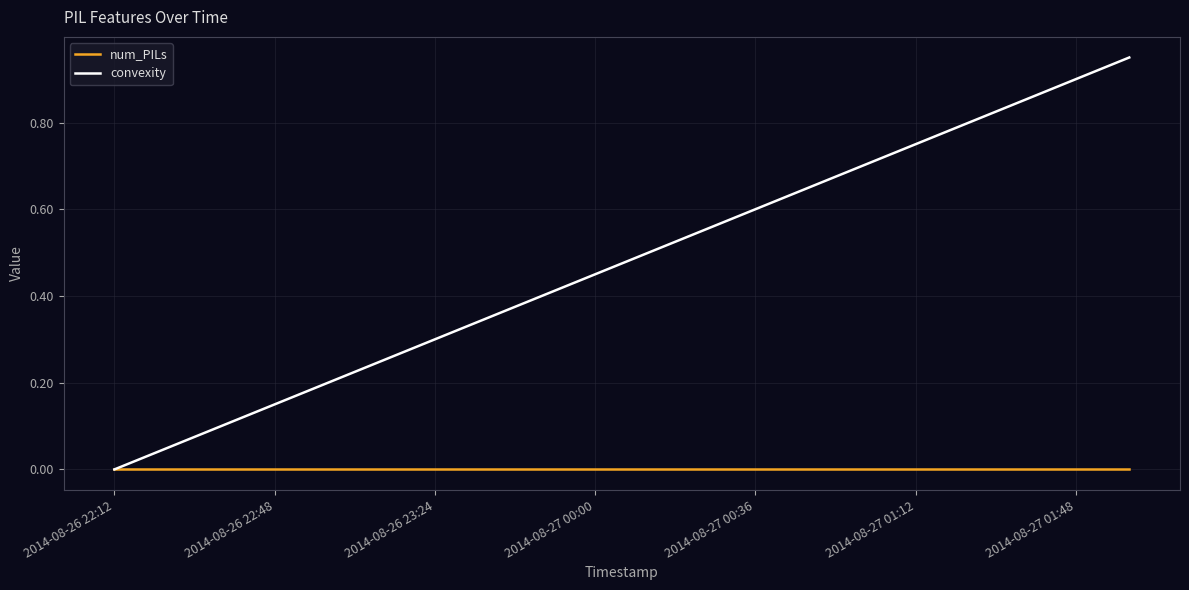

List the series in order of their overall mean, highest first.

convexity, num_PILs